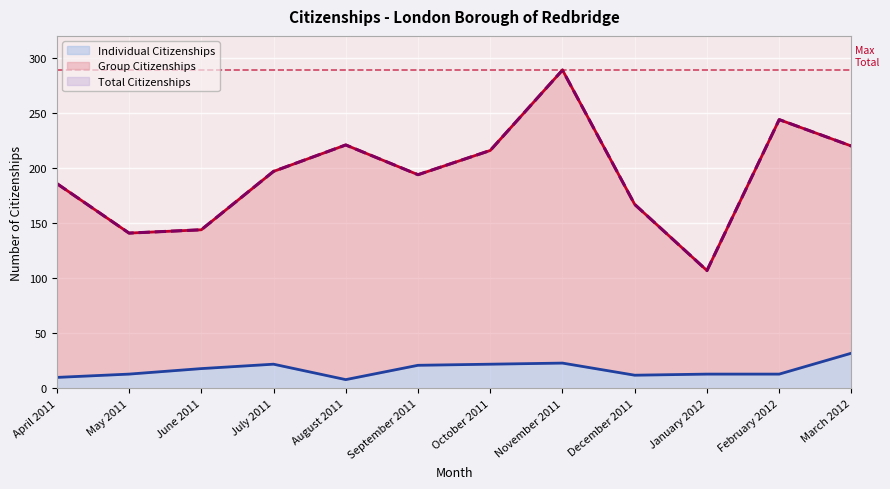

True or false: Individual Citizenships and Group Citizenships intersect in this chart.

False